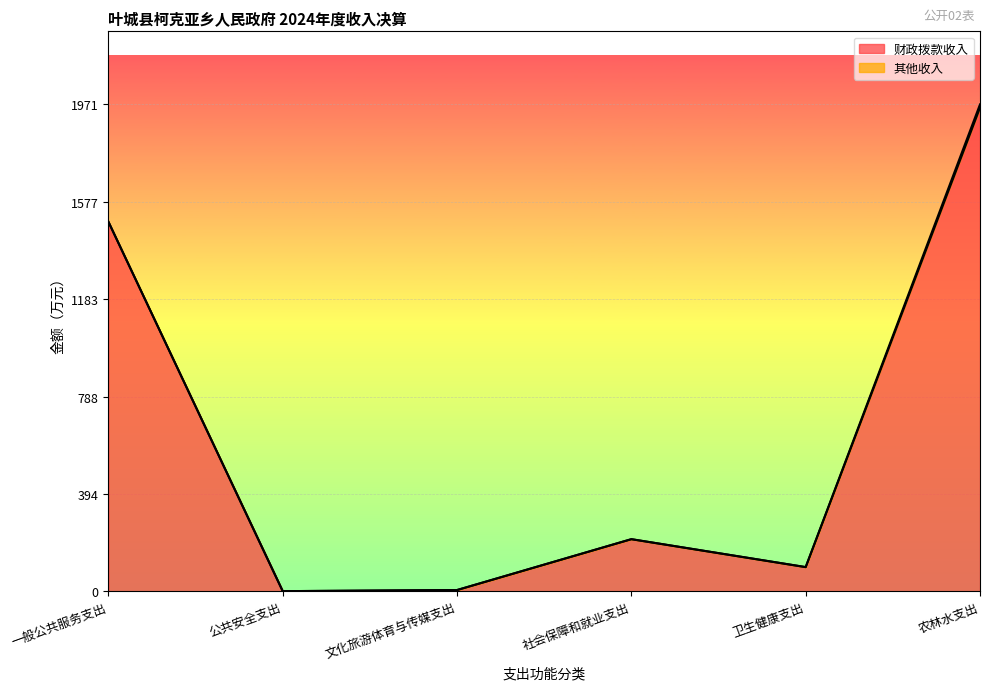

What is the maximum value shown in the chart?

1957.4